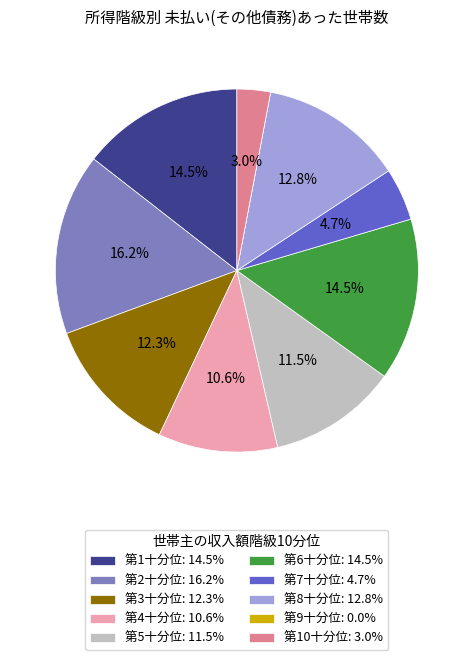

Is there any slice that represents more than half of the pie?

No